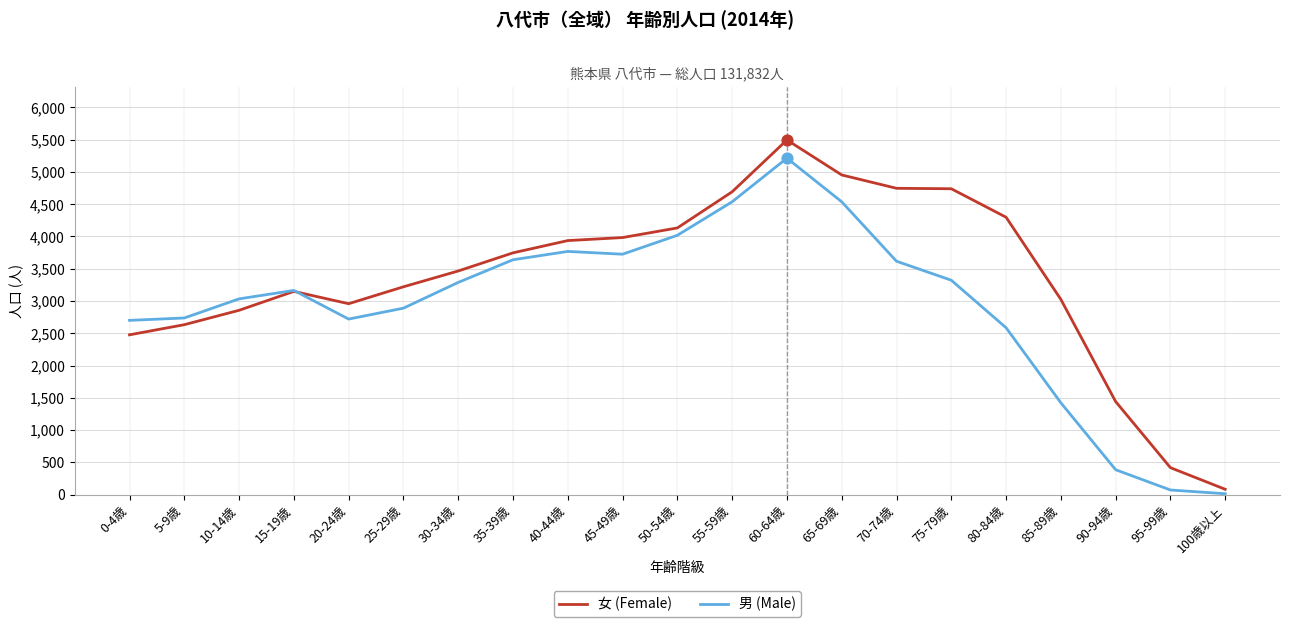

Which series changed the most between 10-14歳 and 30-34歳?

女 (Female)